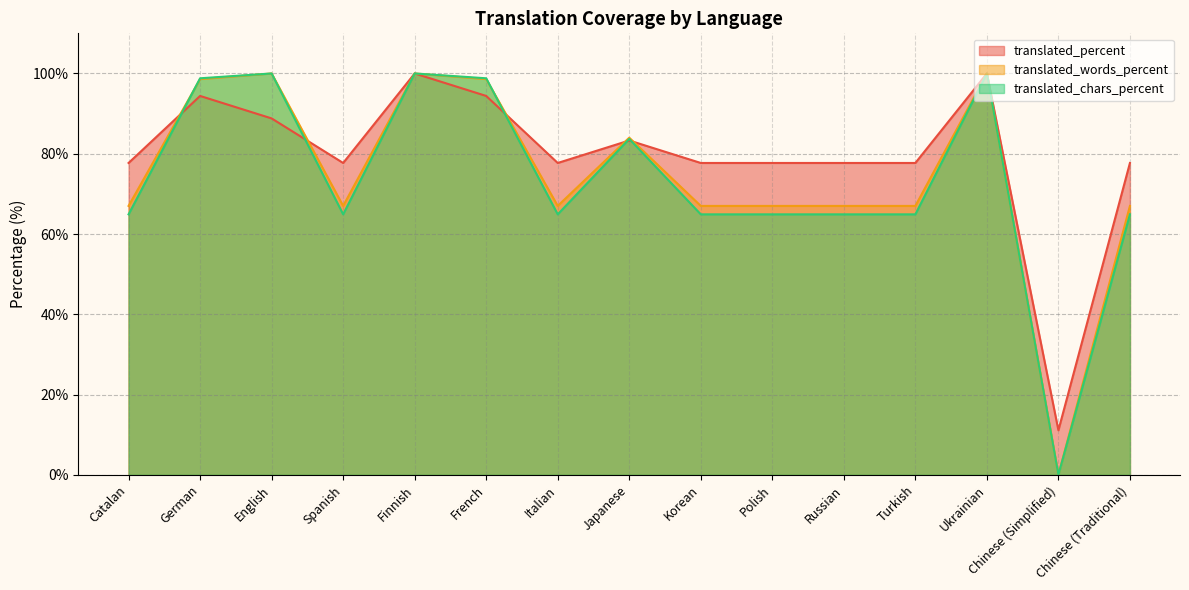

What is the label of the 9th point from the left?

Korean